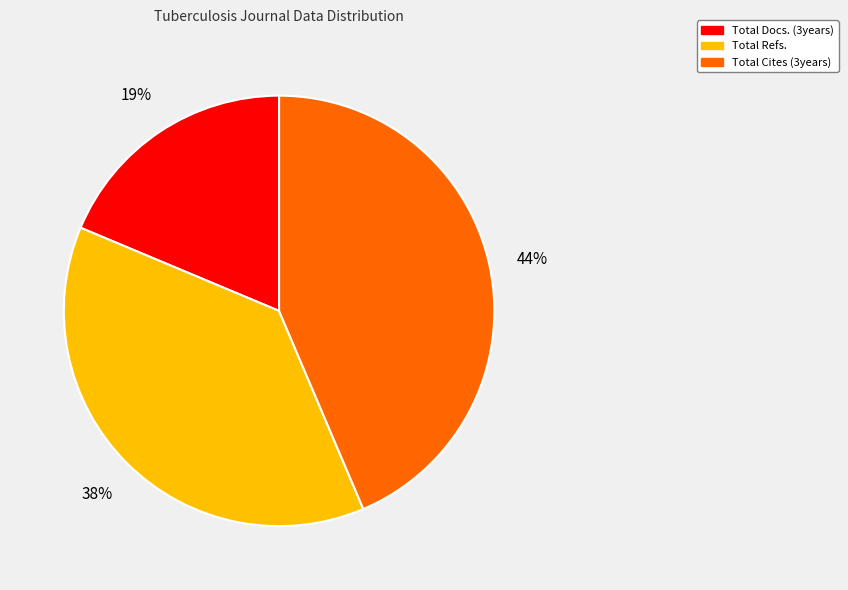

Is Total Docs. (3years) the majority of the pie?

No